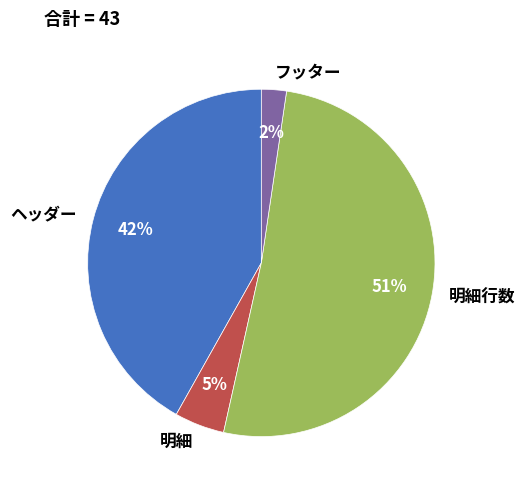

Is it true that 明細 is 20% of the pie?

False